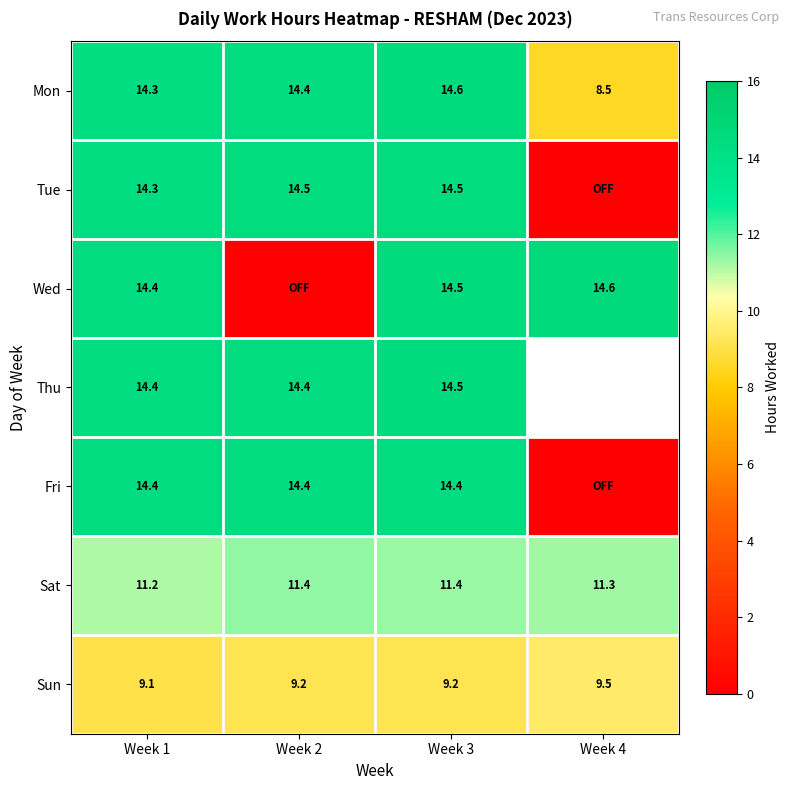

Which series has the largest range (max minus min)?

Wed